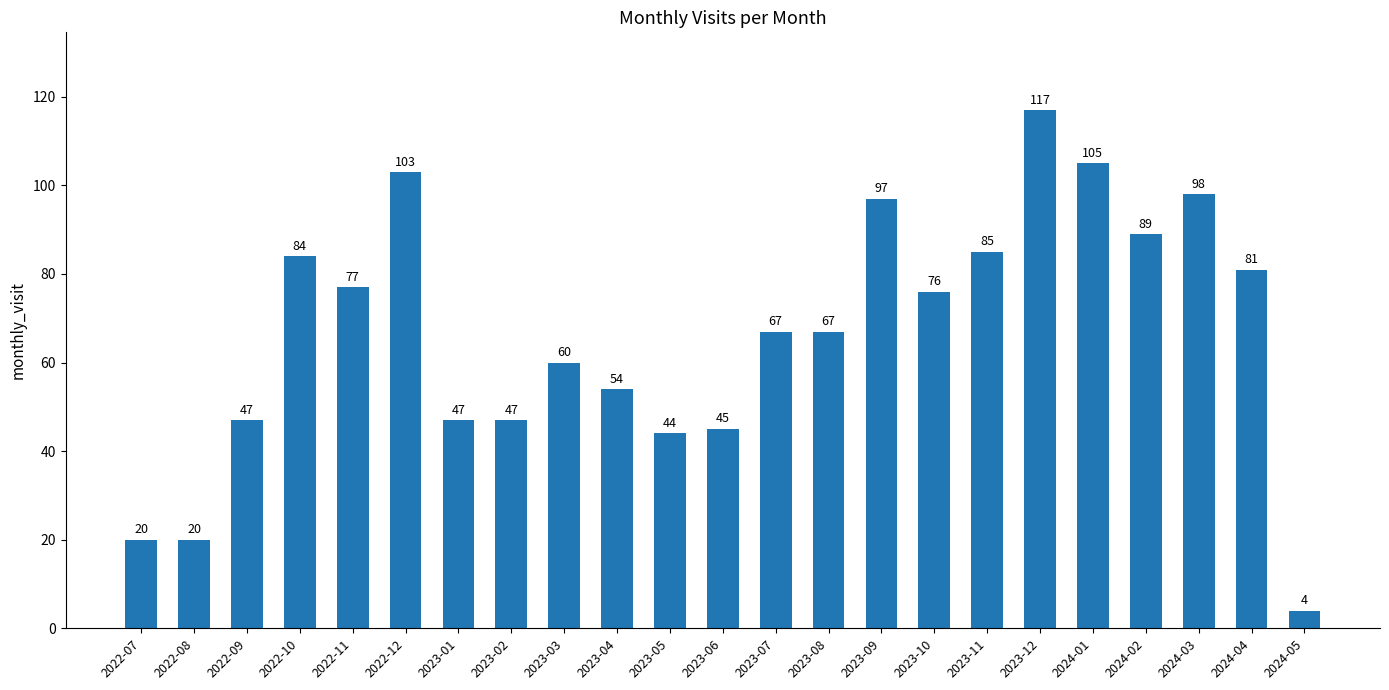

The value at 2023-10 is 76. True or false?

True